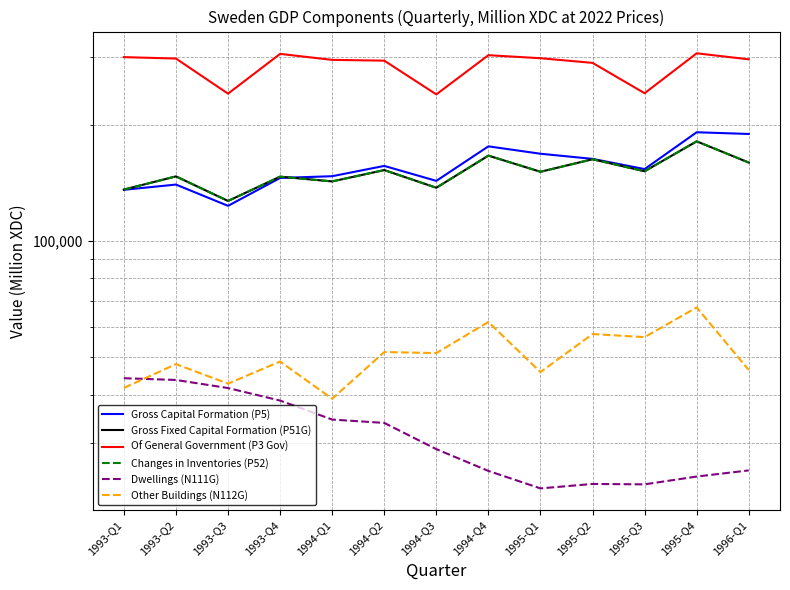

Does the chart have visible grid lines?

Yes